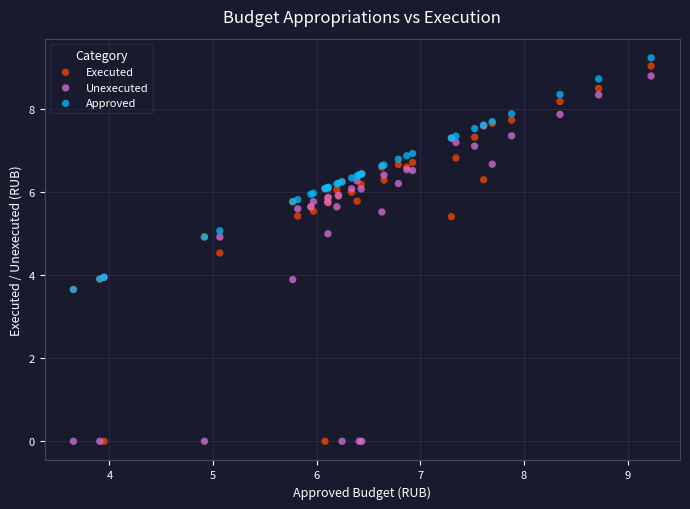

What are all the series names shown in the legend?

Executed, Unexecuted, Approved